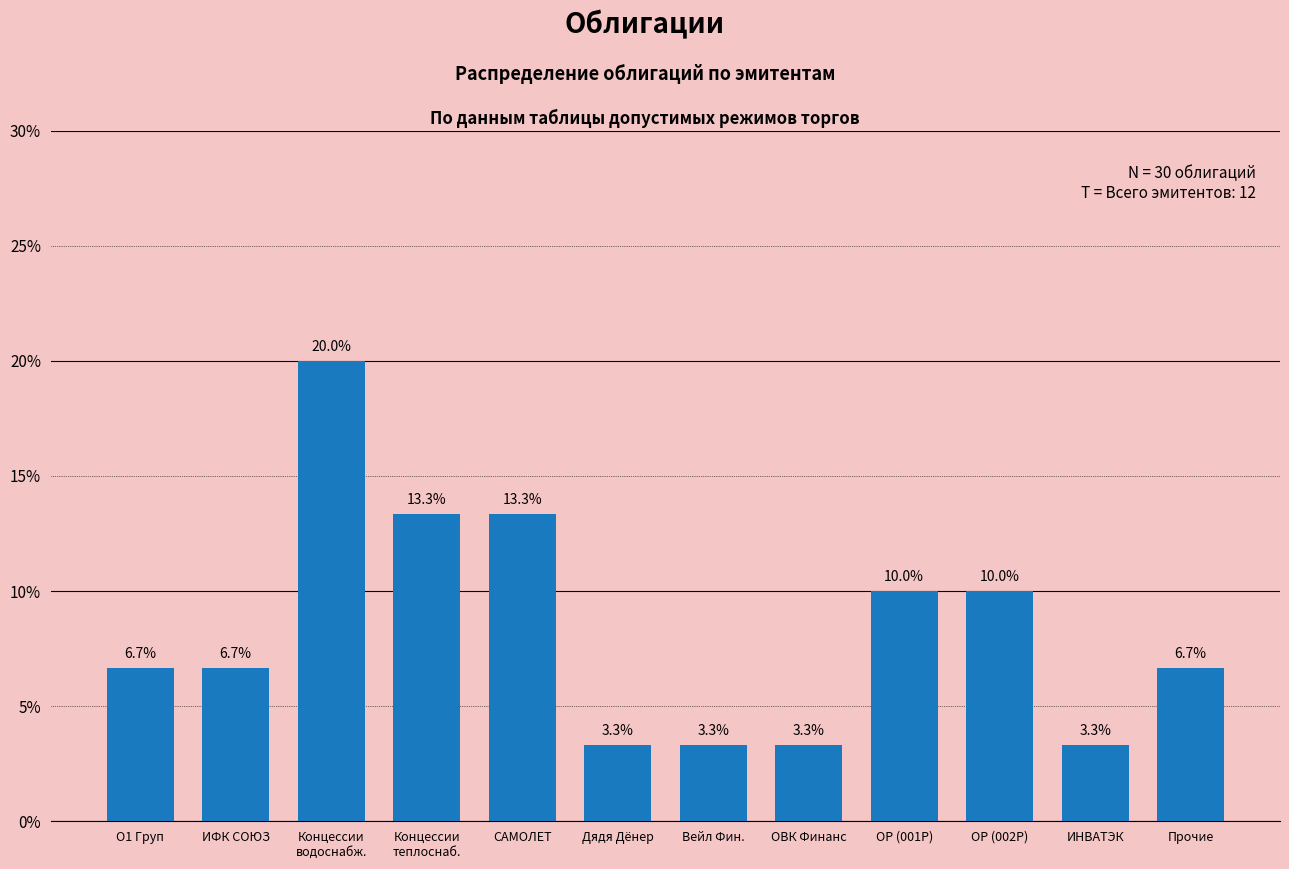

Reading left to right, extract all data points from this chart.

6.7	6.7	20.0	13.3	13.3	3.3	3.3	3.3	10.0	10.0	3.3	6.7